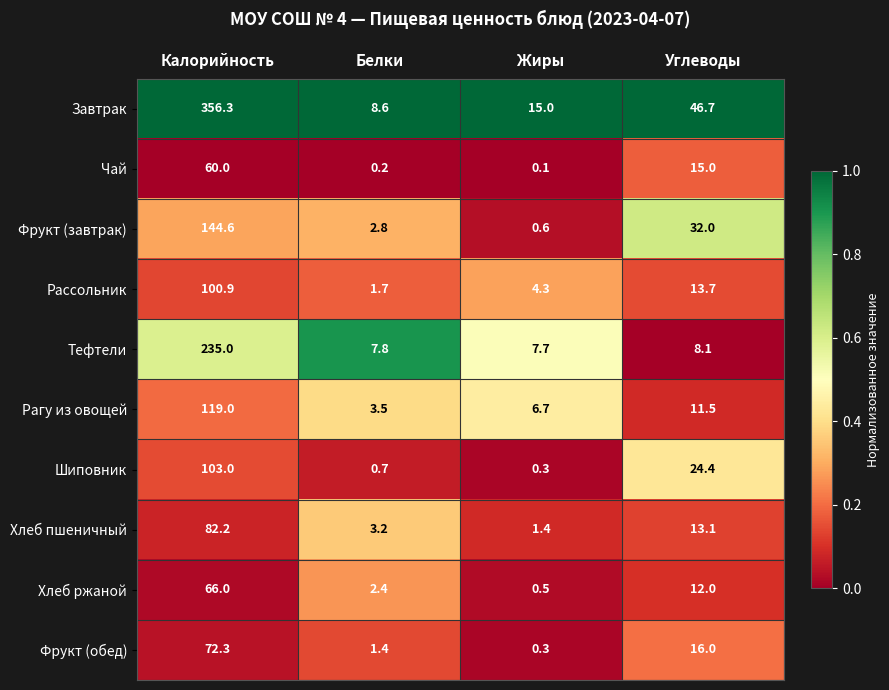

Which series has the largest total across all categories?

Завтрак